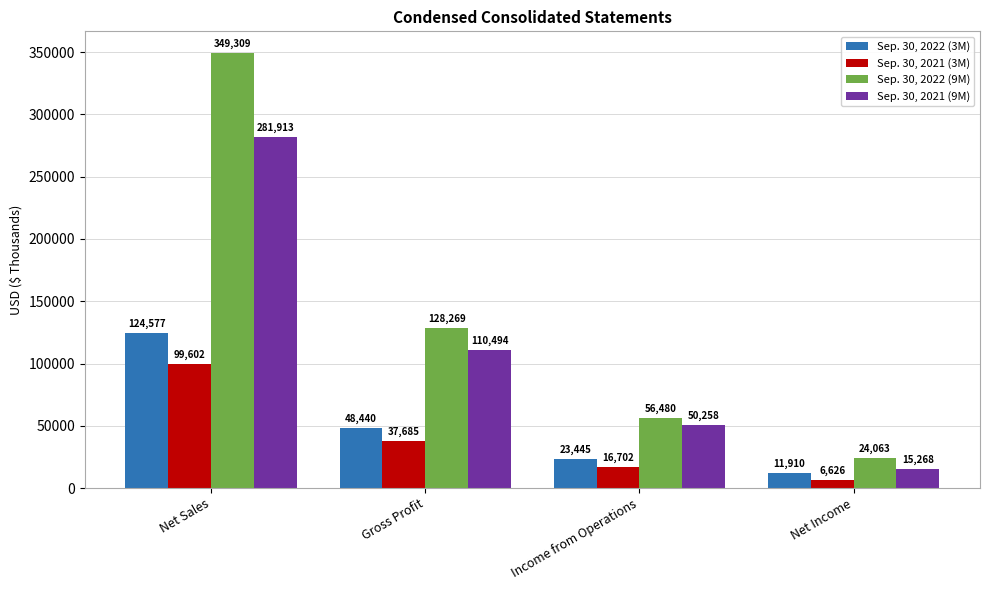

At how many categories does at least one series exceed 132651?

1